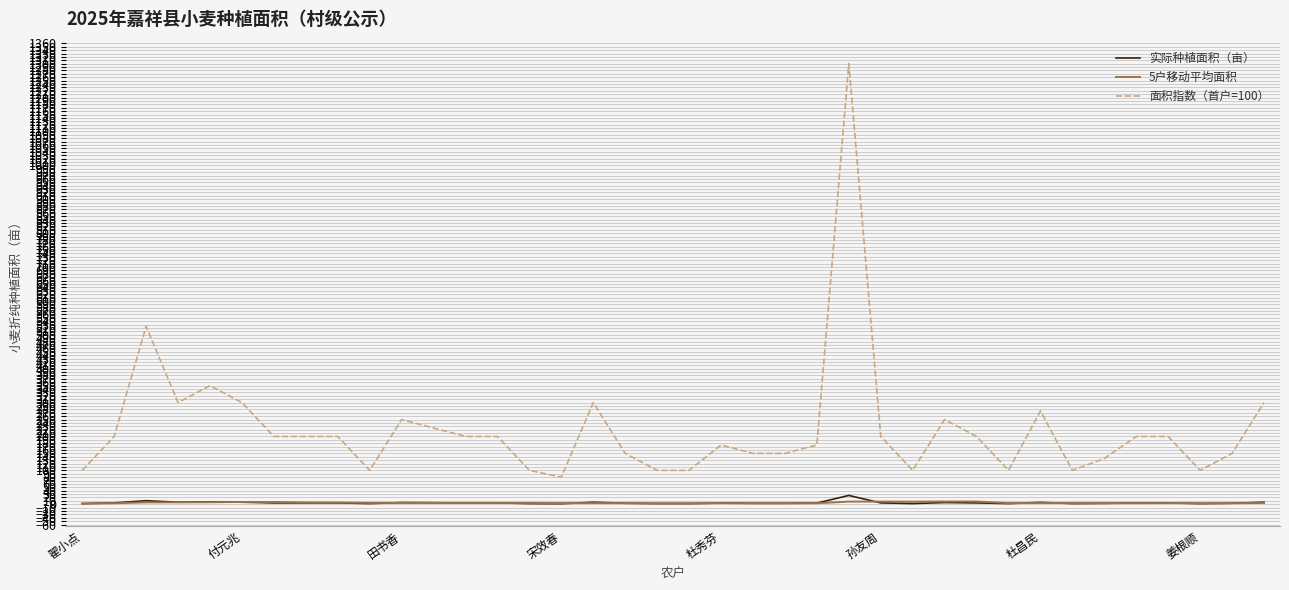

True or false: 5户移动平均面积 has more than 1 interior local peaks.

True